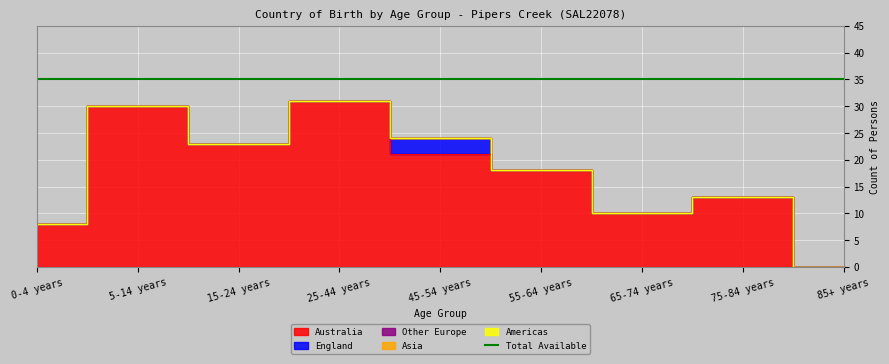

Which category has the highest value in the Australia series?

25-44 years